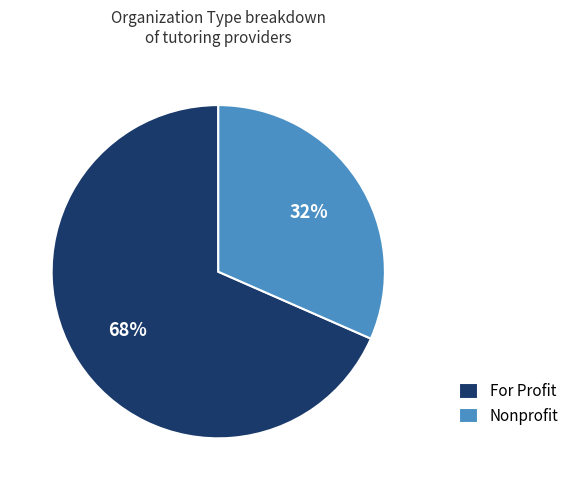

What is the majority slice?

For Profit